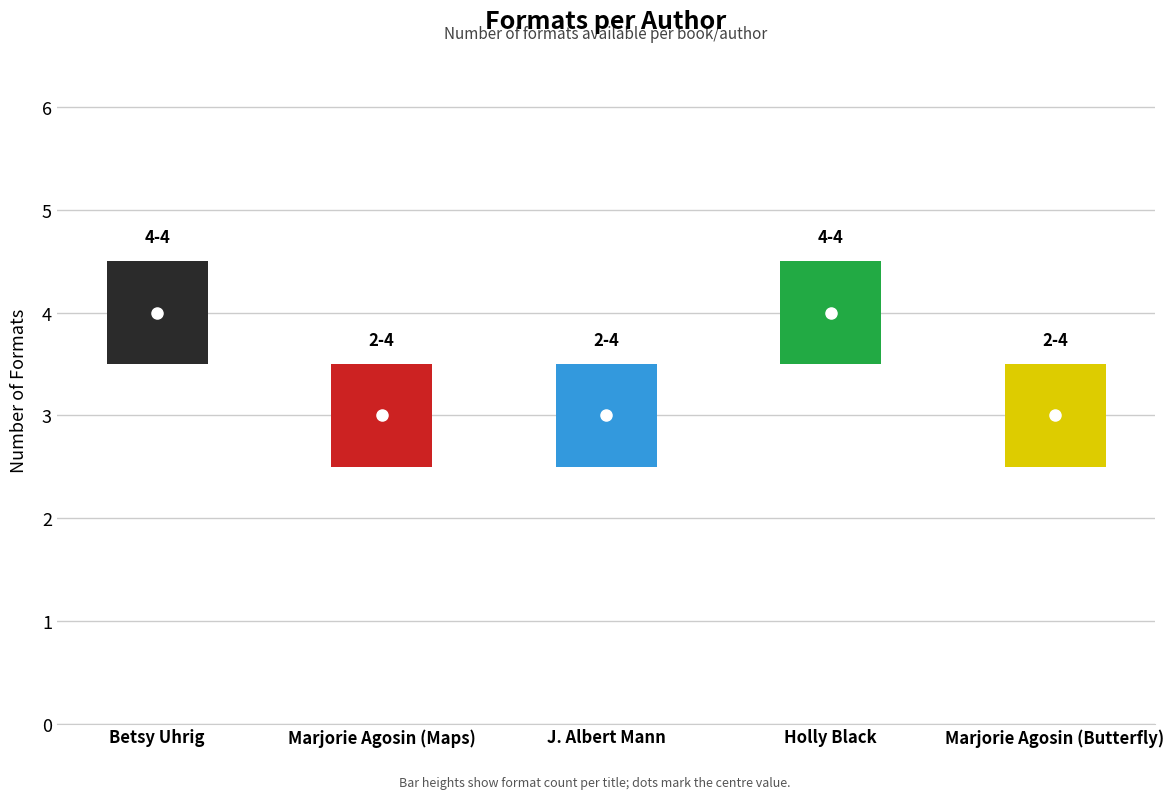

What is the change in value from Betsy Uhrig to Marjorie Agosin (Maps)?

-1